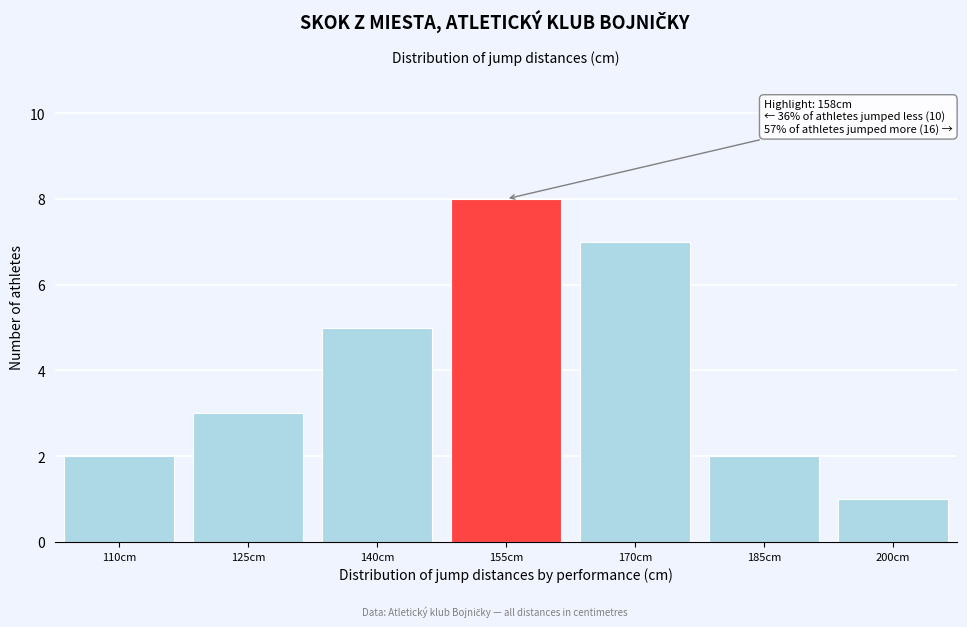

Reading left to right, transcribe all the data shown in this chart.

110cm=2	125cm=3	140cm=5	155cm=8	170cm=7	185cm=2	200cm=1